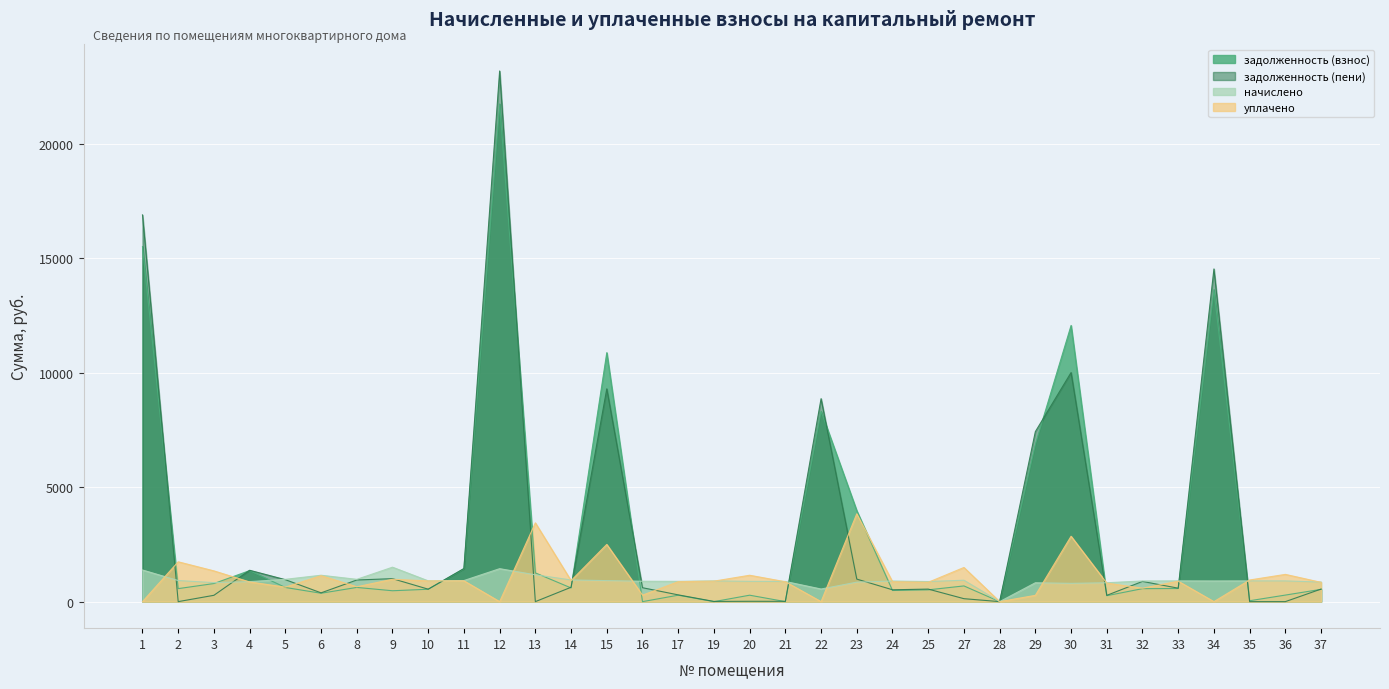

What is the sum of the уплачено values at 22 and 6?

1135.8